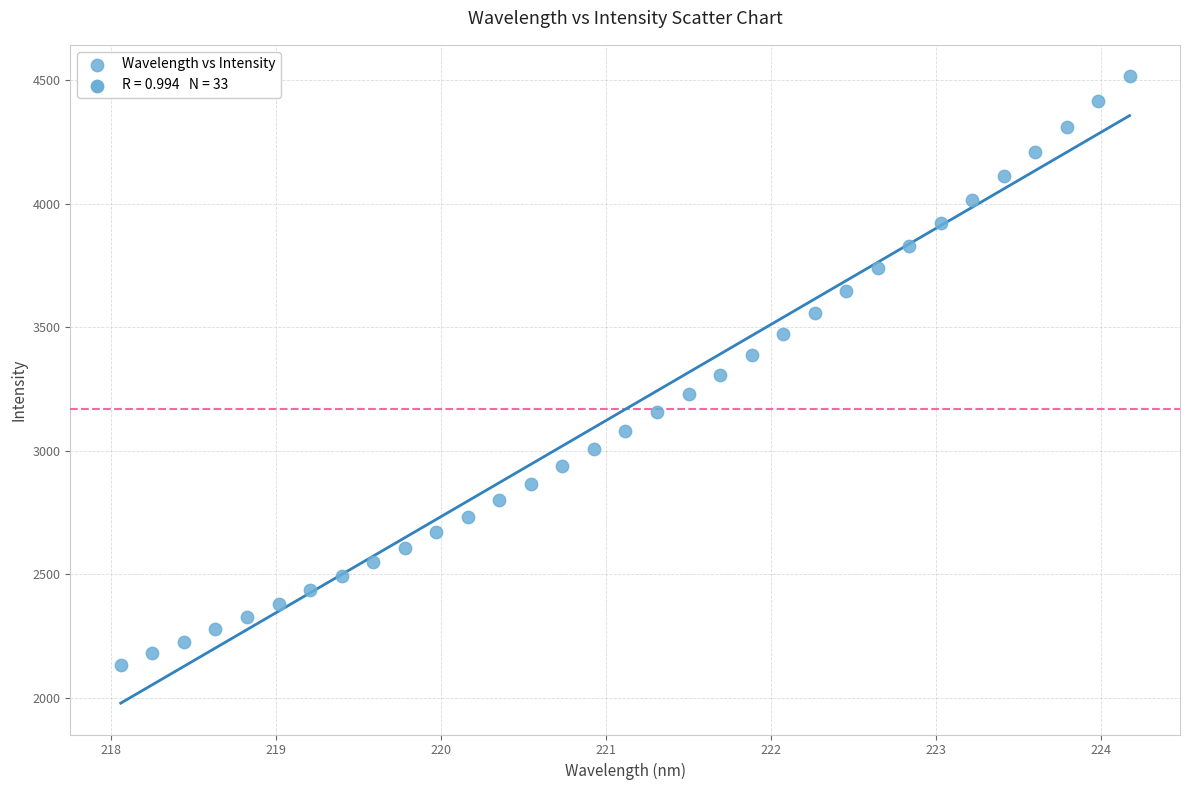

What is the range of Y values (max minus min)?

2382.3